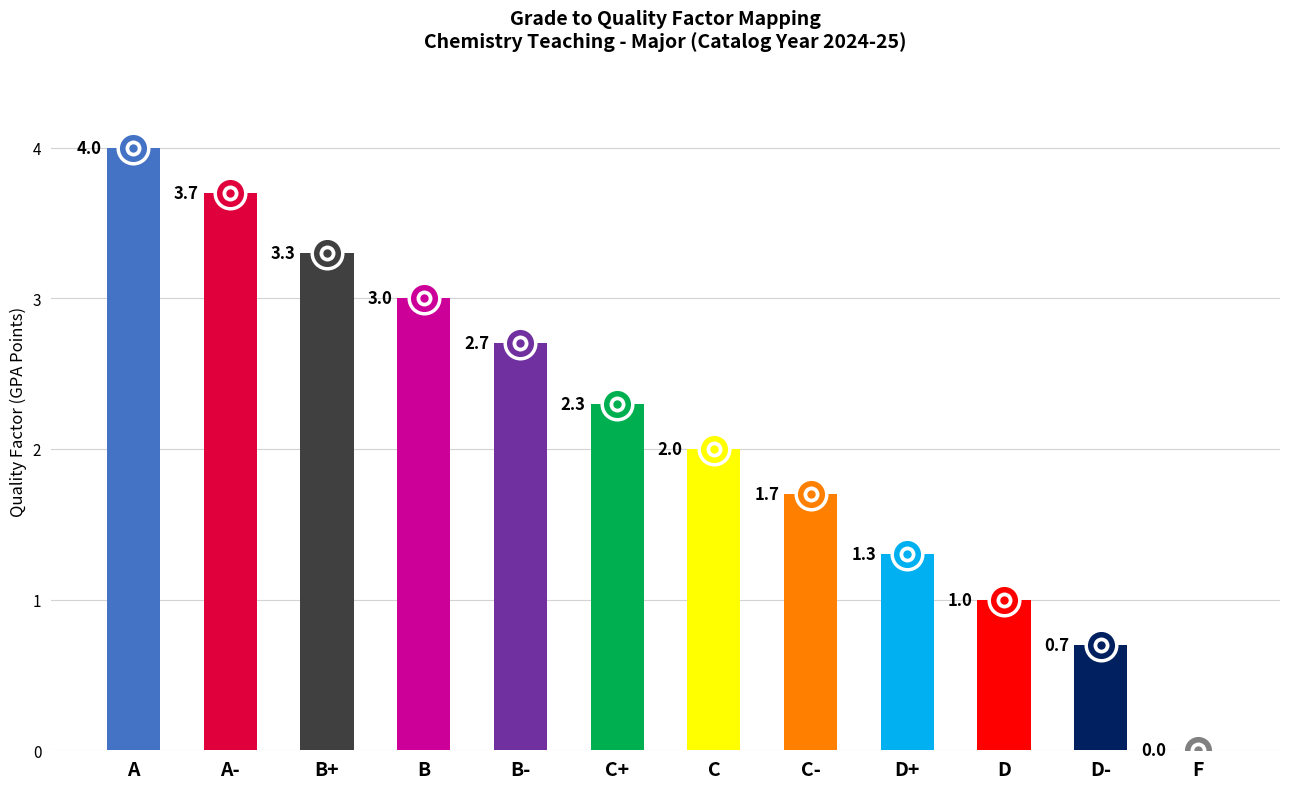

What is the maximum value shown in the chart?

4.0